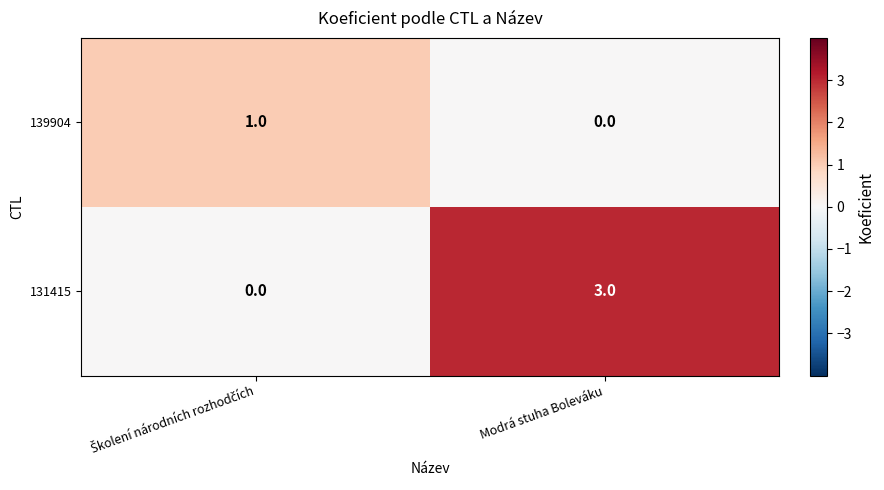

Is it true that 131415 equals 3 at Modrá stuha Boleváku?

True